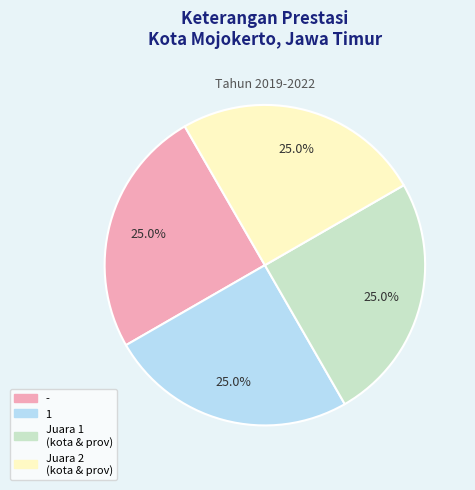

Is there a majority slice in this chart?

No